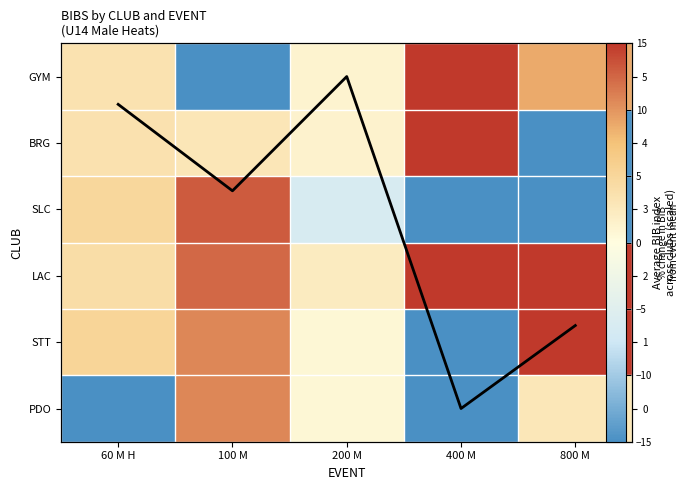

At which category does the chart reach its minimum across all series?

100 M